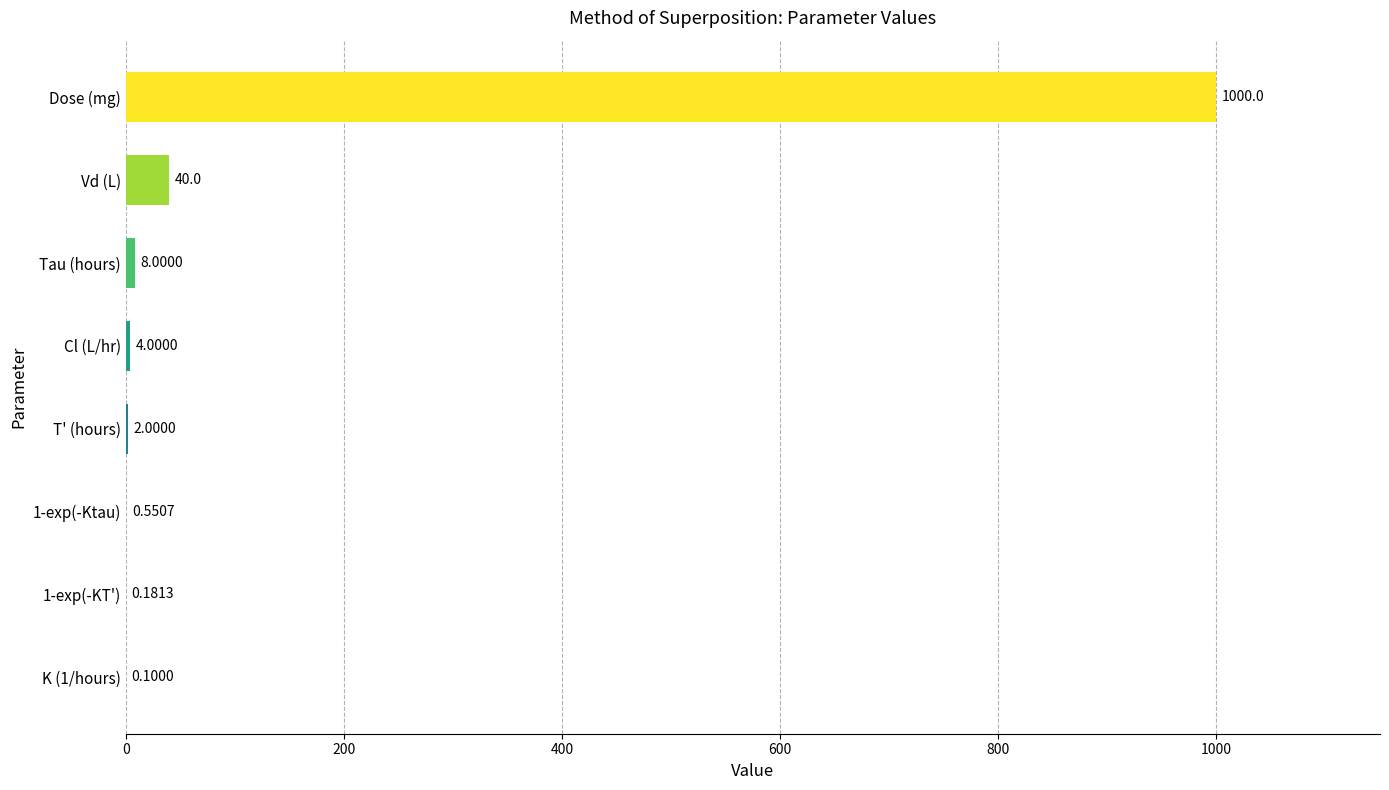

Which has a higher value, Tau (hours) or Dose (mg)?

Dose (mg)